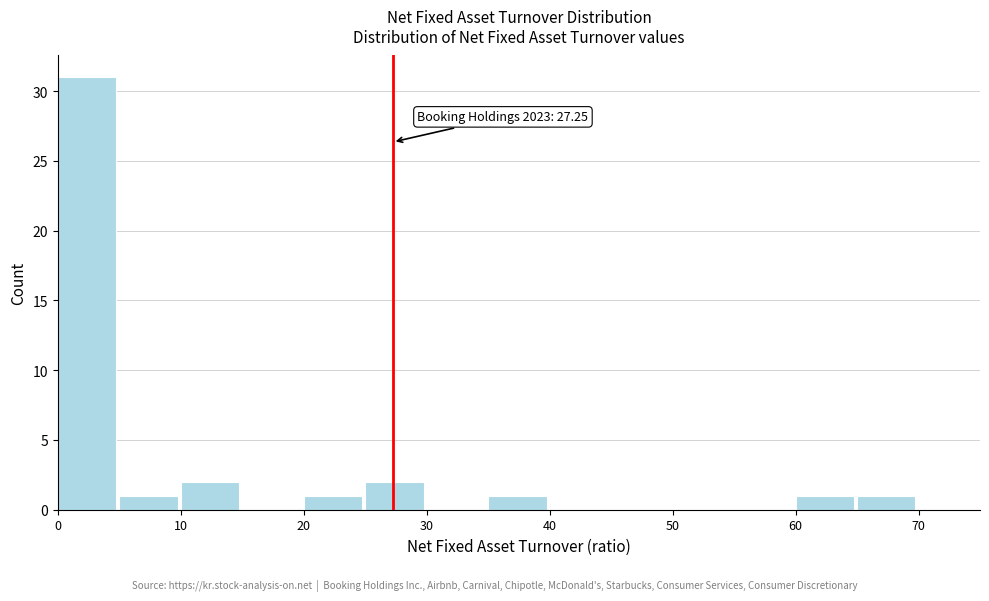

Which range on the x-axis has the tallest bar?

0 to 5